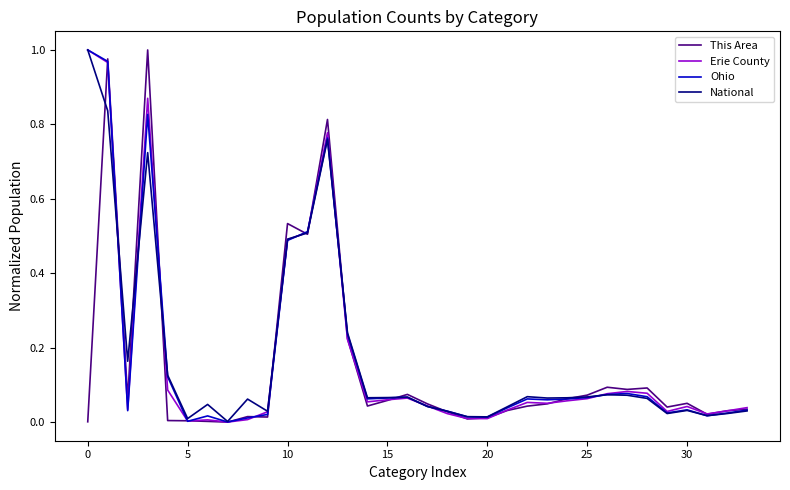

How many series are shown in this chart?

4